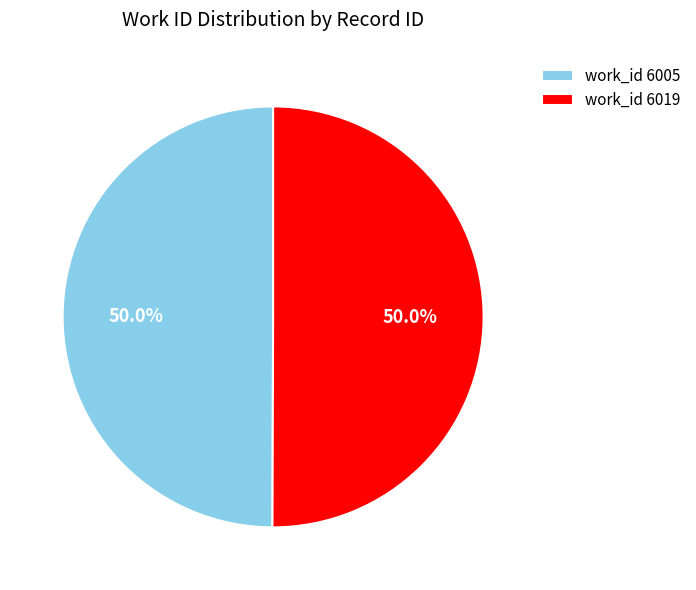

What is the ratio of the value at work_id 6005 to the value at work_id 6019?

1.0